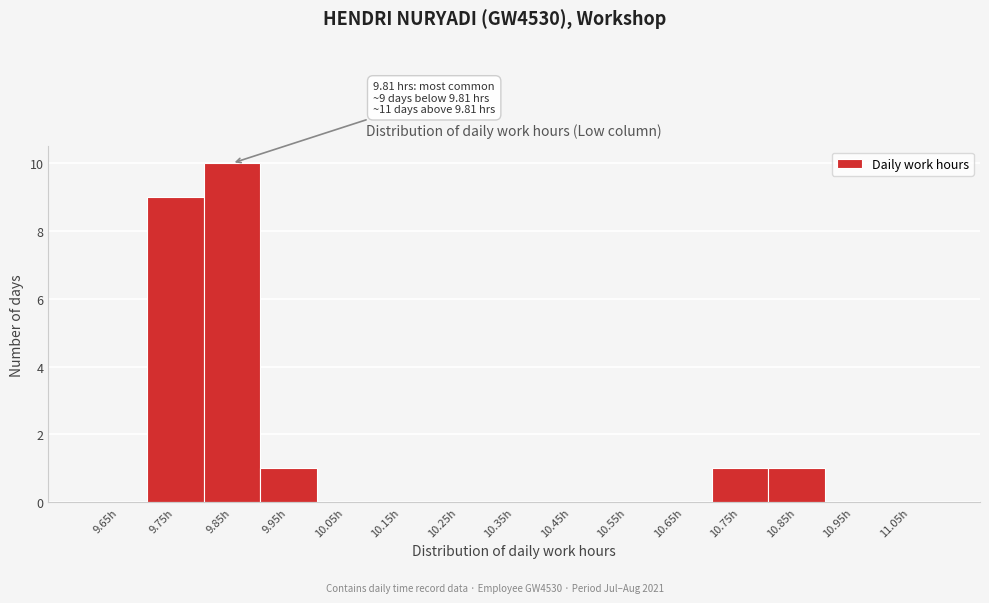

Over which range of the x-axis is the bar tallest?

9.8 to 9.9